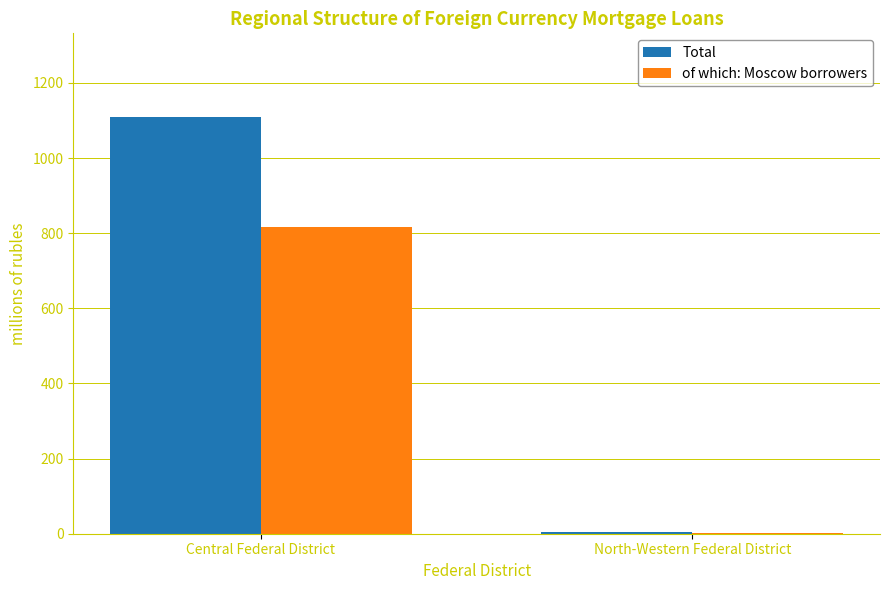

Which series has the largest range (max minus min)?

Total